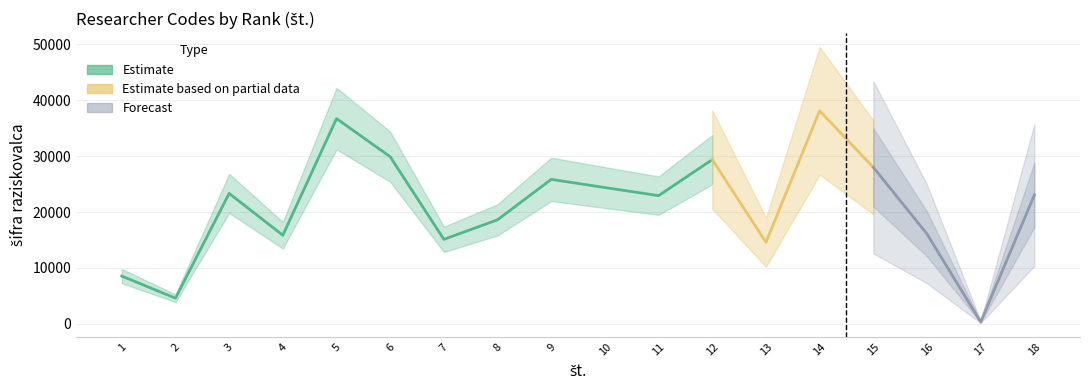

What is the difference between the values at 17 and 2?

4258